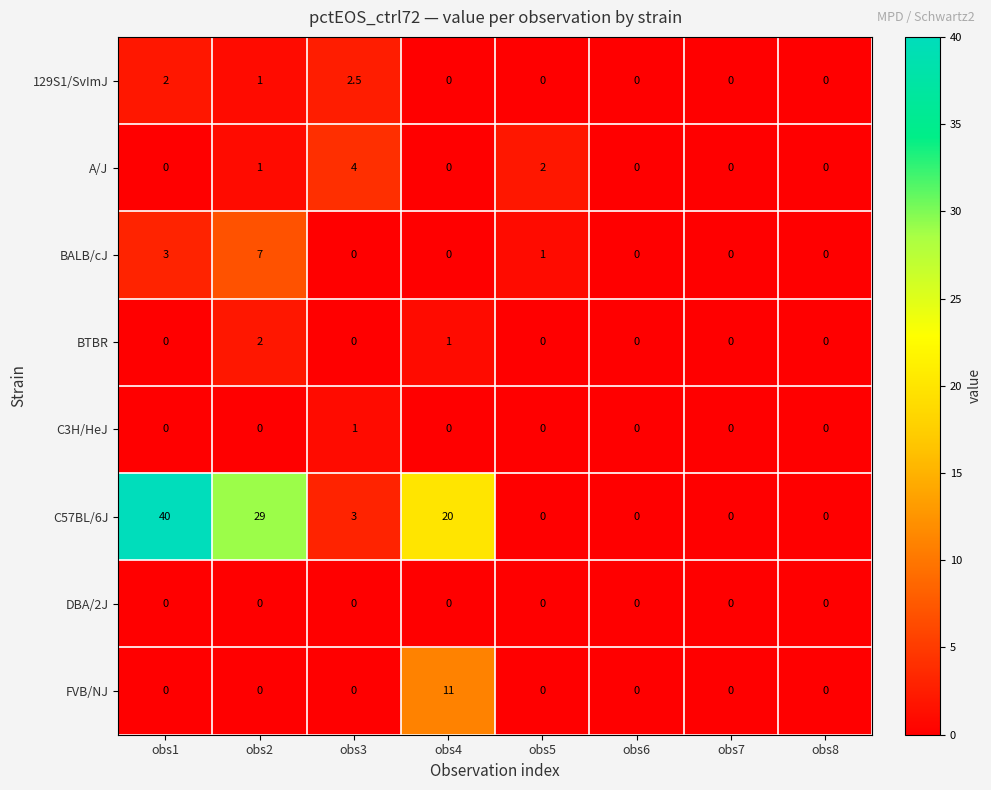

Rank the series by their maximum value, from highest to lowest.

C57BL/6J, FVB/NJ, BALB/cJ, A/J, 129S1/SvImJ, BTBR, C3H/HeJ, DBA/2J